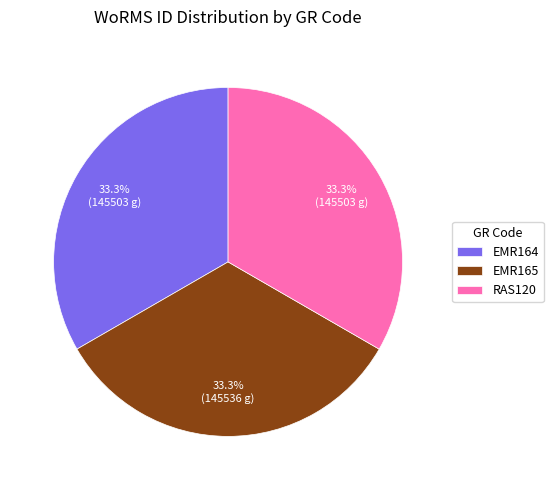

Approximately how many times larger is the value at RAS120 compared to EMR164?

1.0